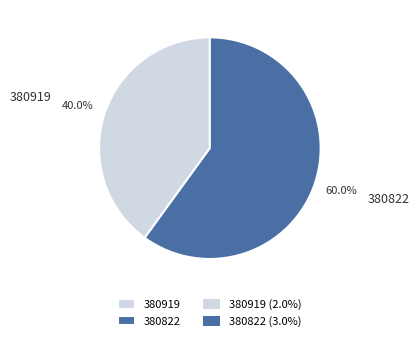

How much of the chart is everything except 380919?

60.0%